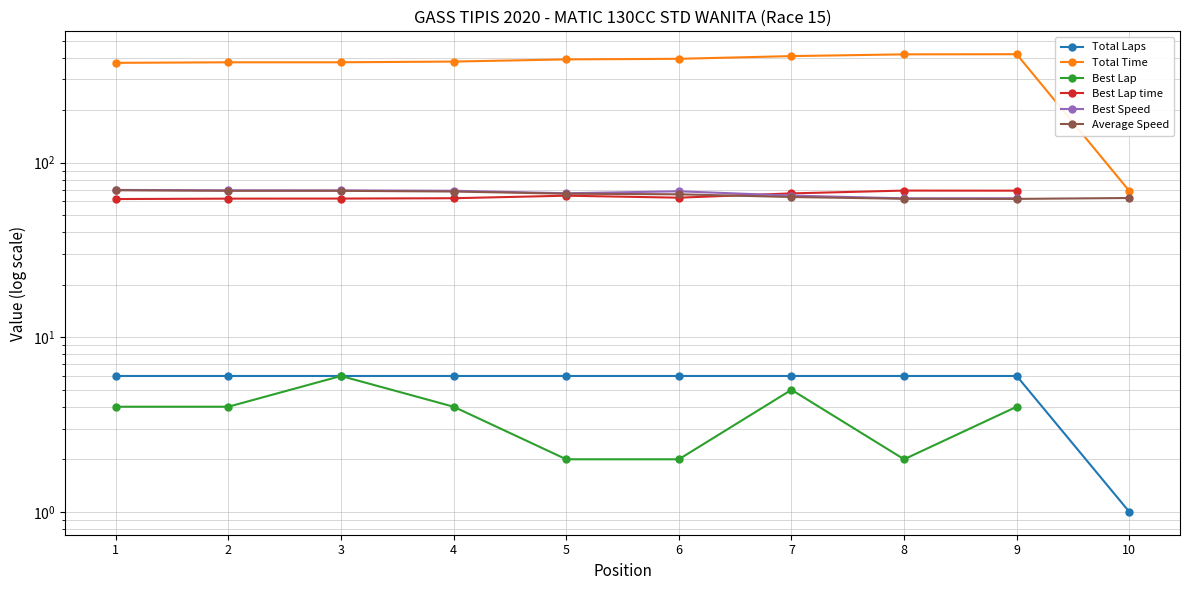

What is the maximum value shown in the chart?

418.0